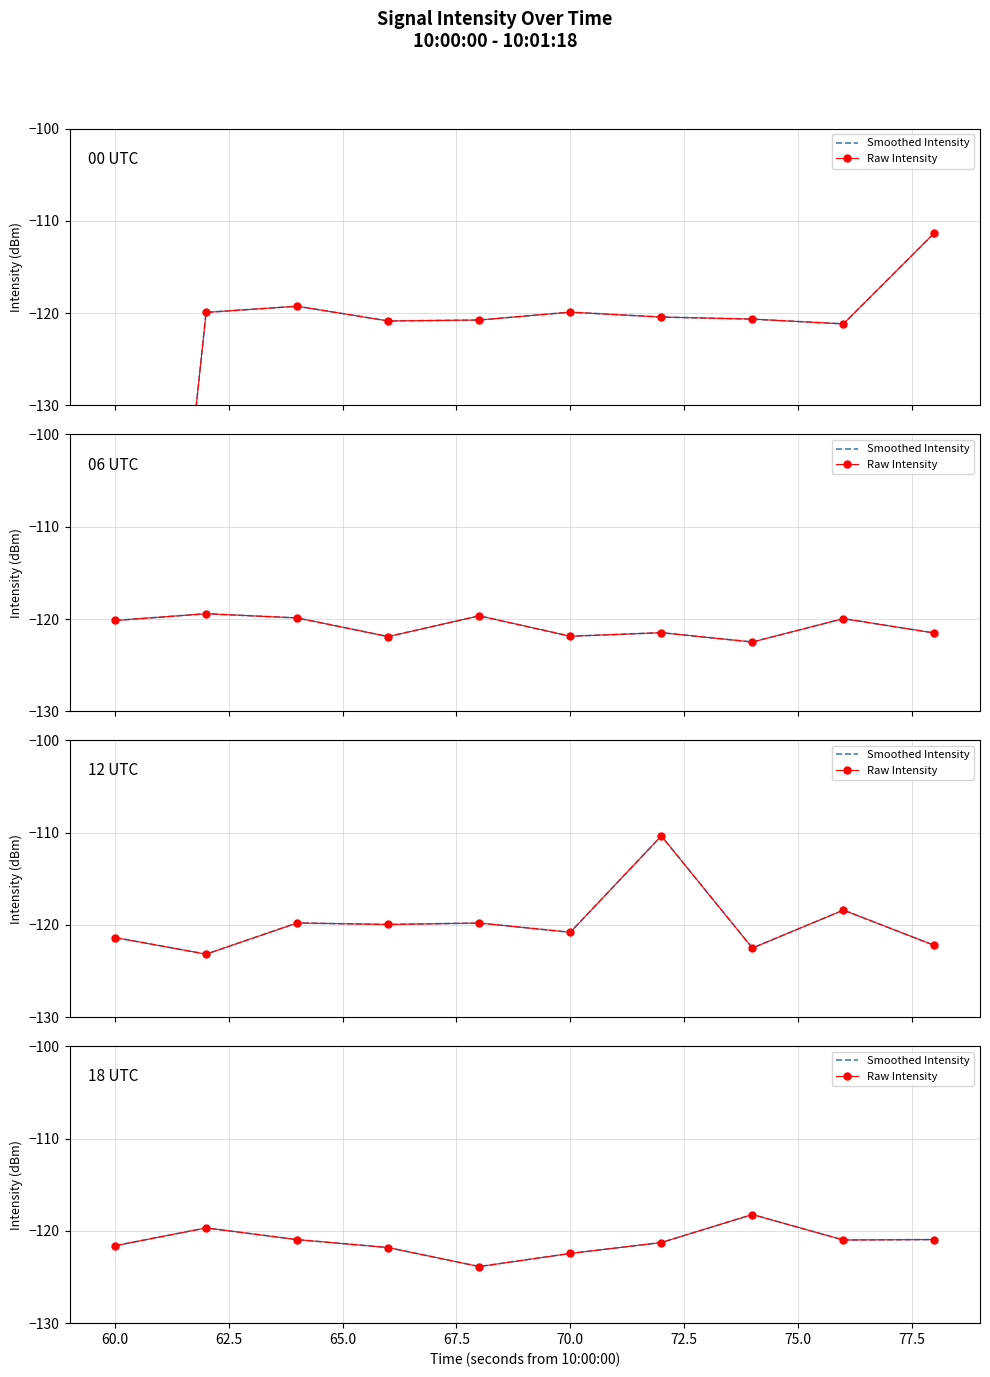

Which series has the largest total across all categories?

Smoothed Intensity